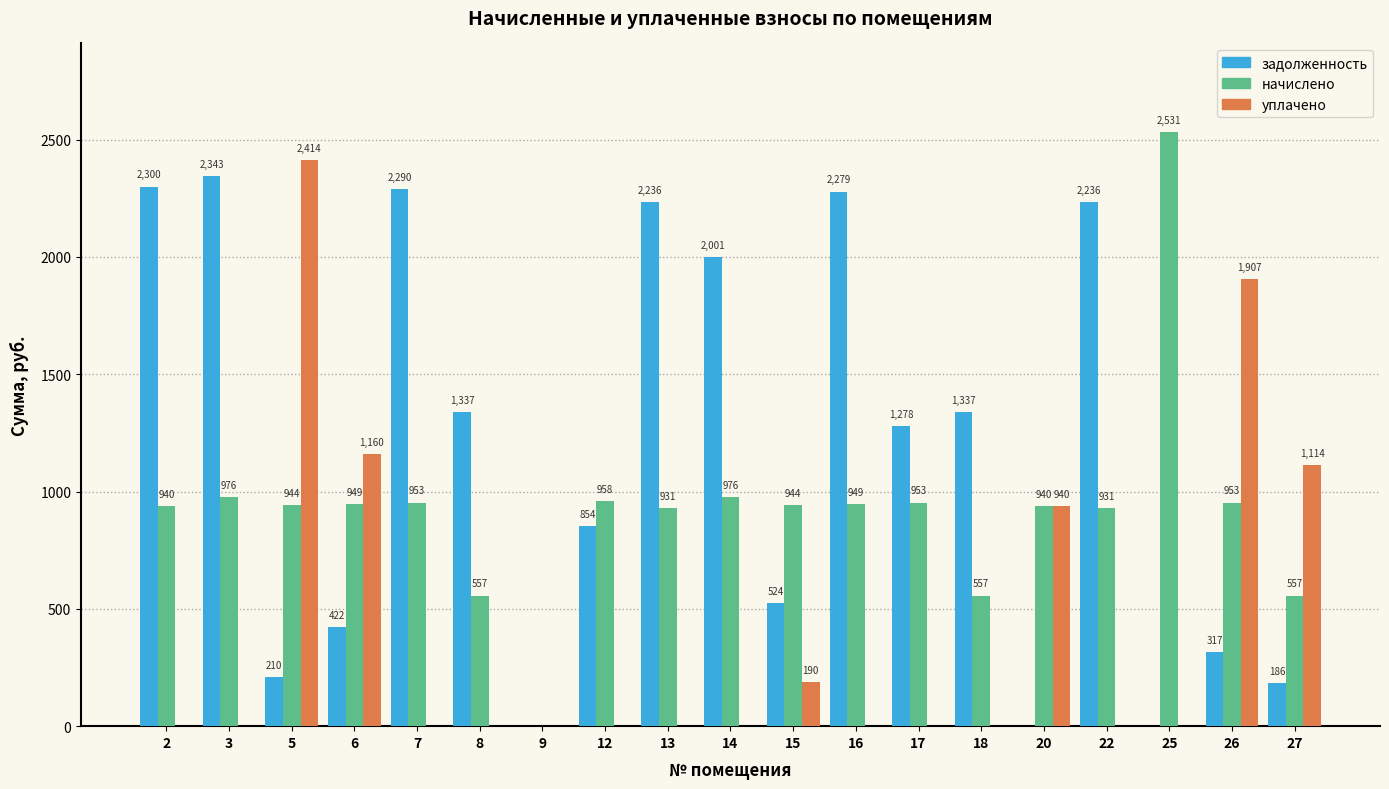

At which category does the chart reach its peak across all series?

25